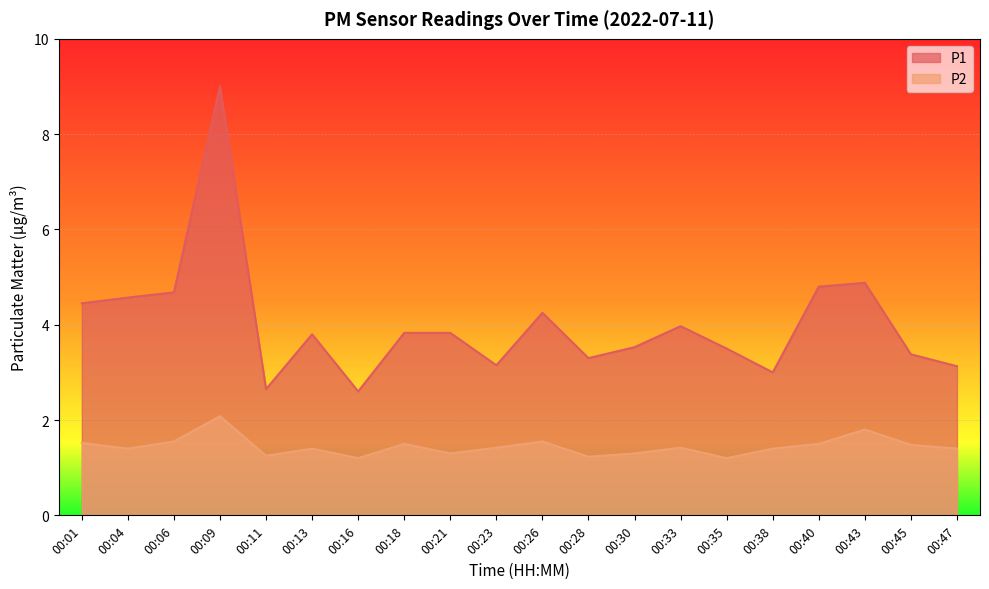

At which label is P2 closest to 1?

00:16